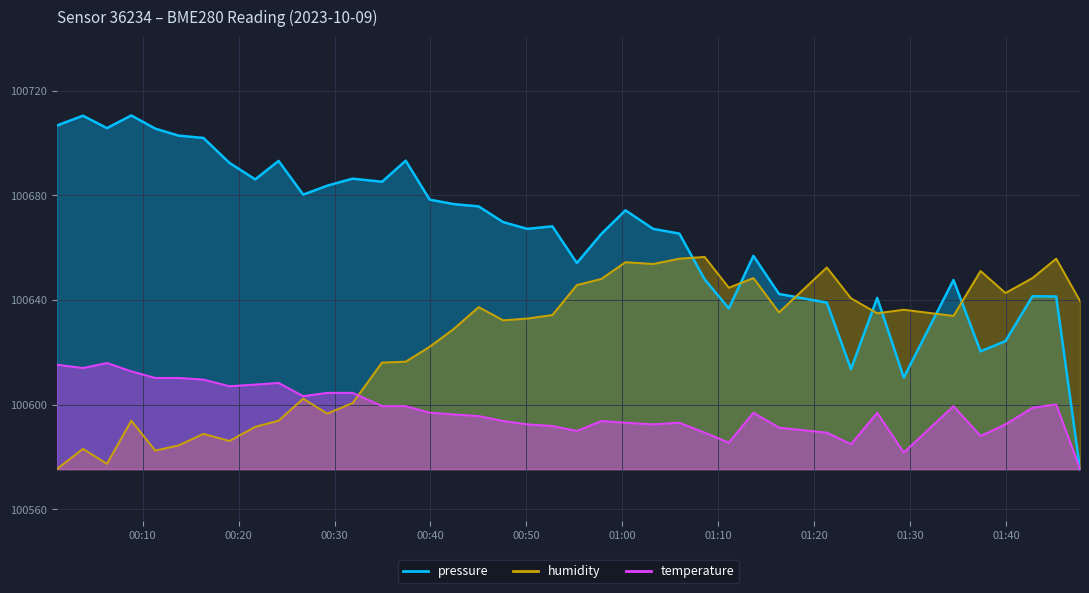

How many series are shown in this chart?

3